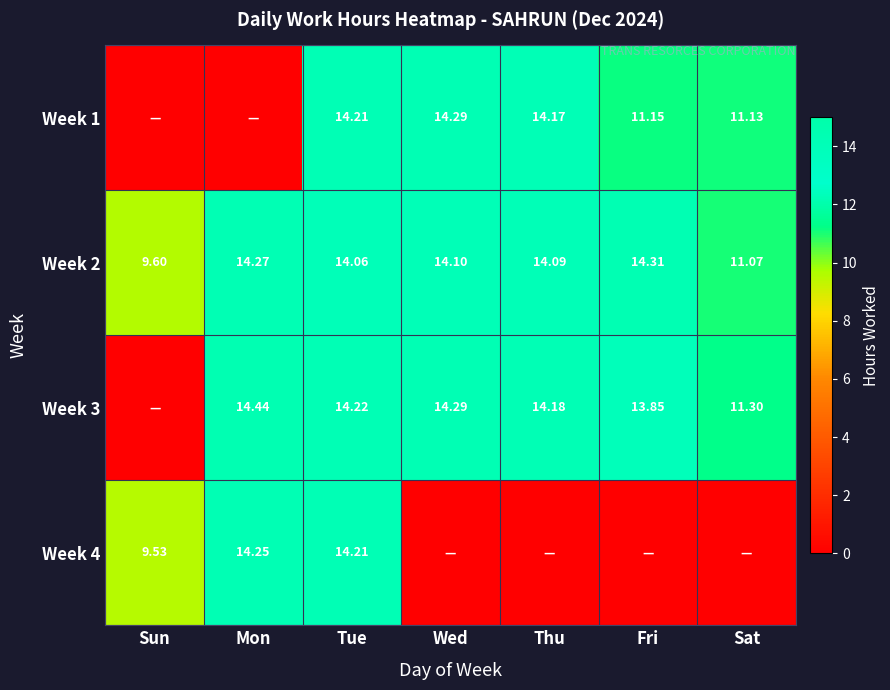

At which label does Week 2 reach its minimum?

Sun